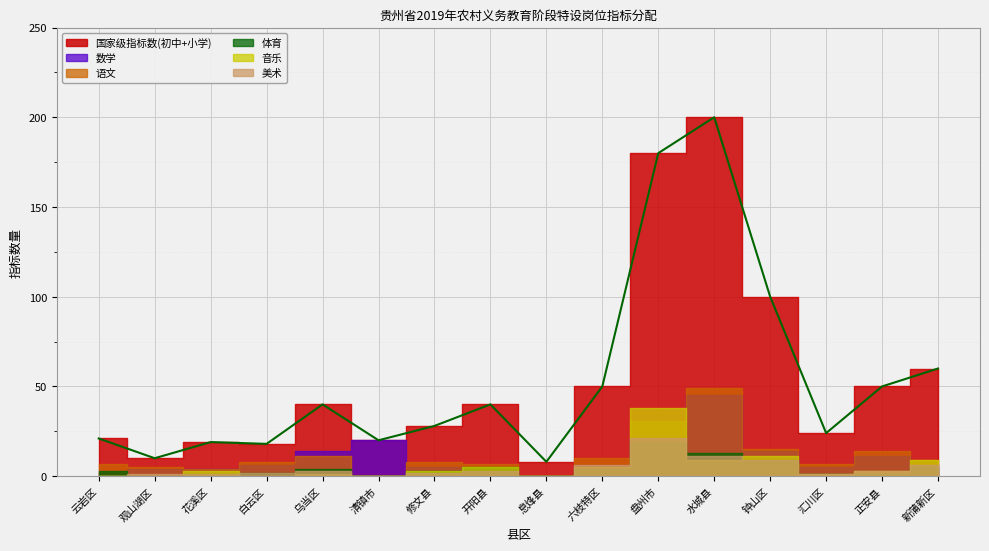

True or false: 美术 and 音乐 intersect in this chart.

True